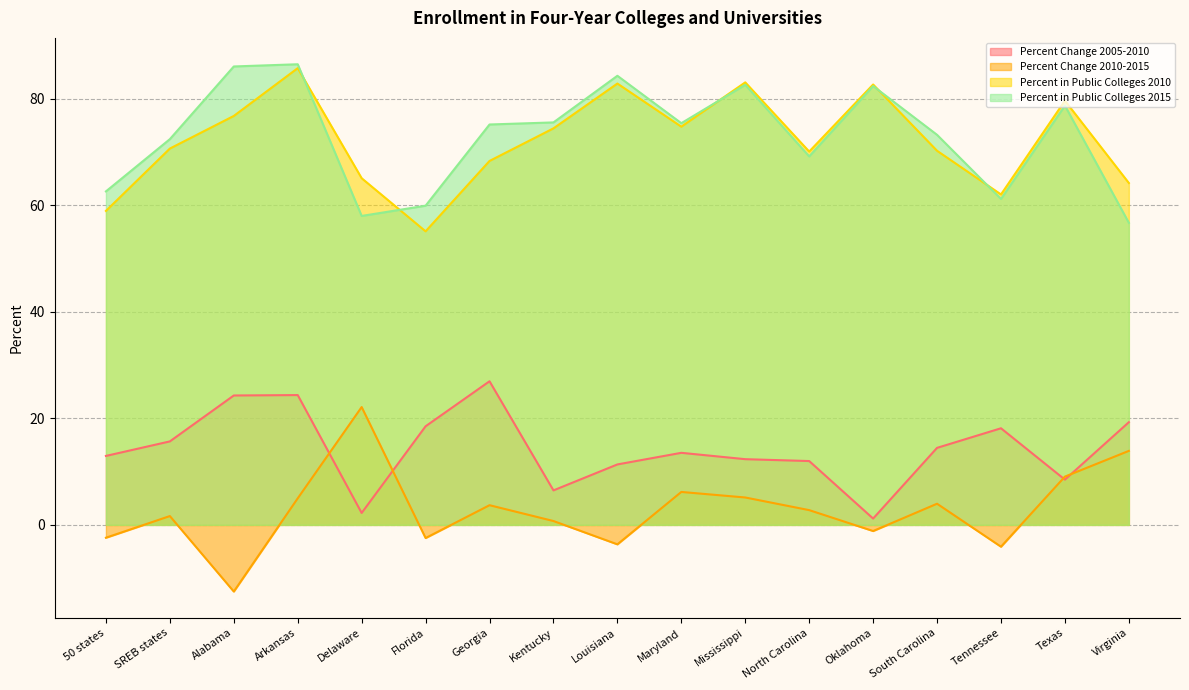

Where is Percent in Public Colleges 2010 nearest to the value 70?

North Carolina